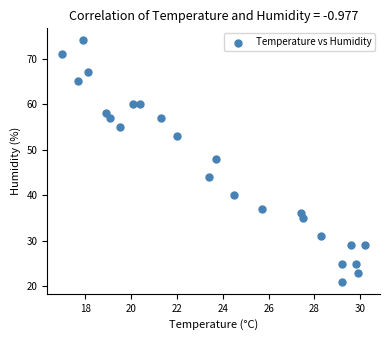

What Y value in the scatter plot is closest to 47?

48